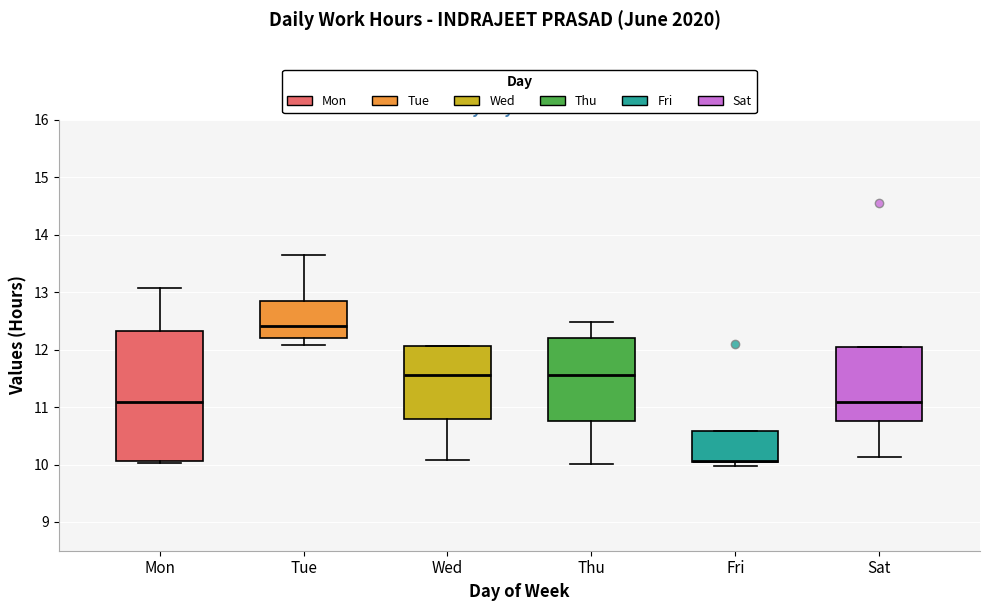

Comparing the boxes themselves (not the whiskers), which one is the tallest?

Mon